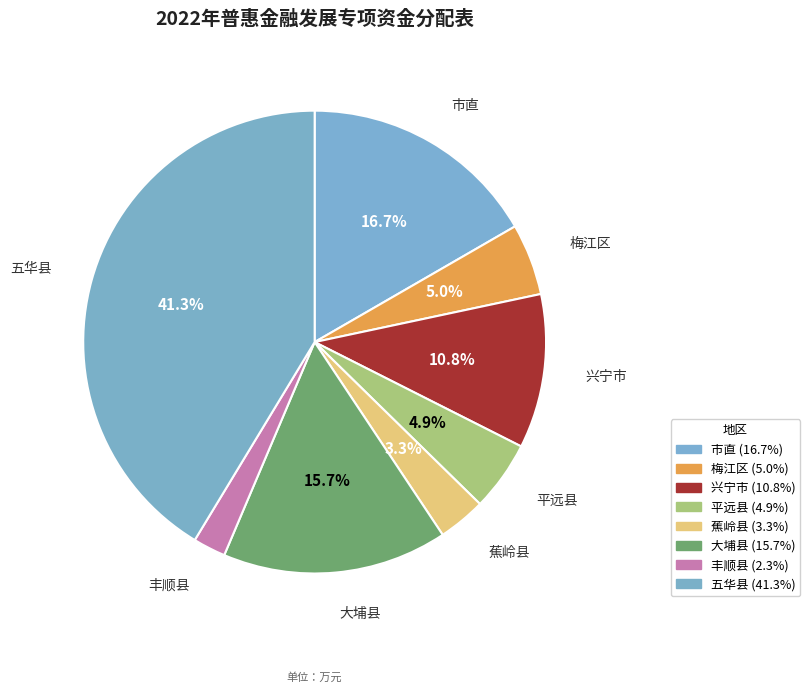

Count the number of slices in the pie.

8